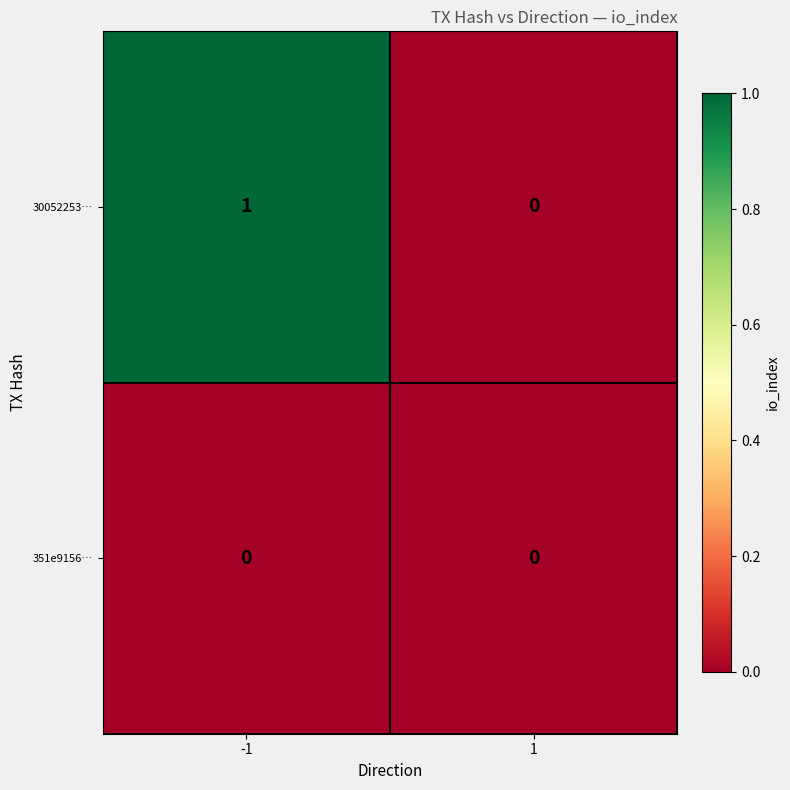

Between -1 and 1, which series saw the biggest shift?

30052253…